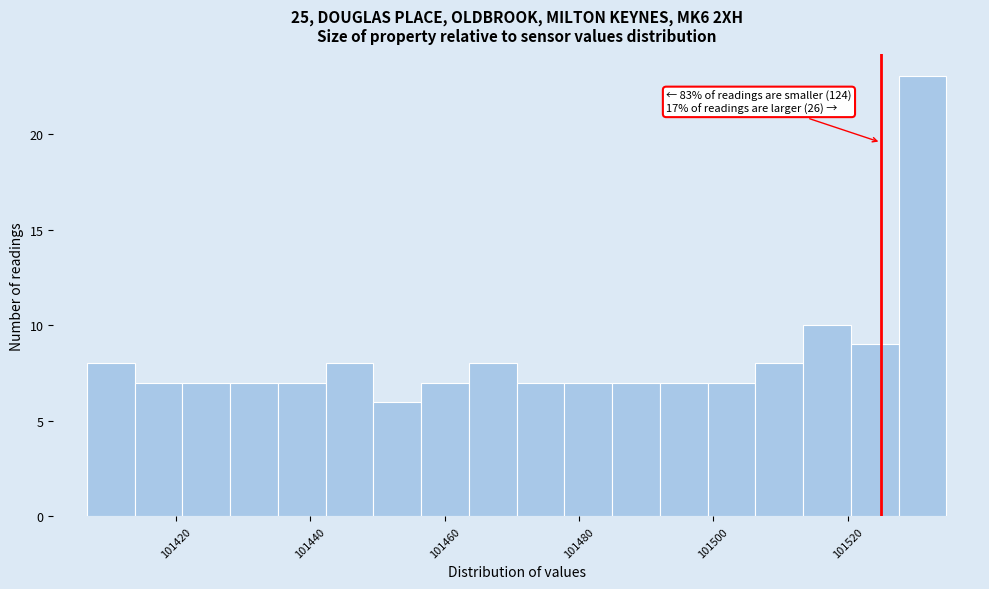

Around what value on the x-axis is the tallest bar? Give the approximate position of its centre, as read against the axis.

101532